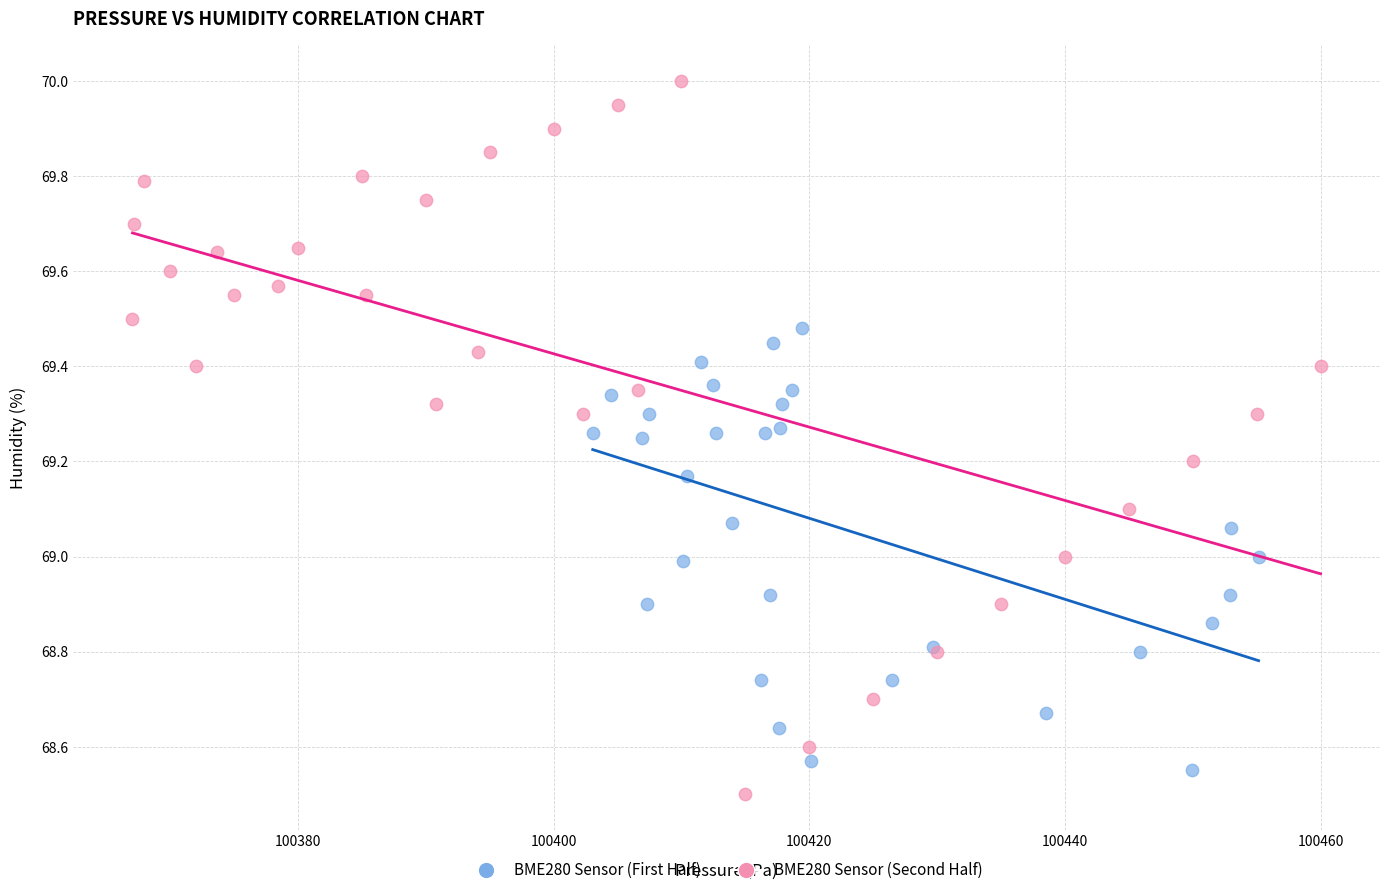

Which series has the largest Y range (max minus min)?

BME280 Sensor (Second Half)